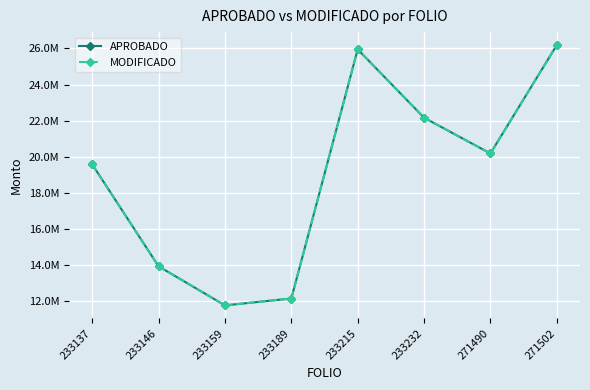

Is it true that MODIFICADO equals 35814217.5 at 271490?

False